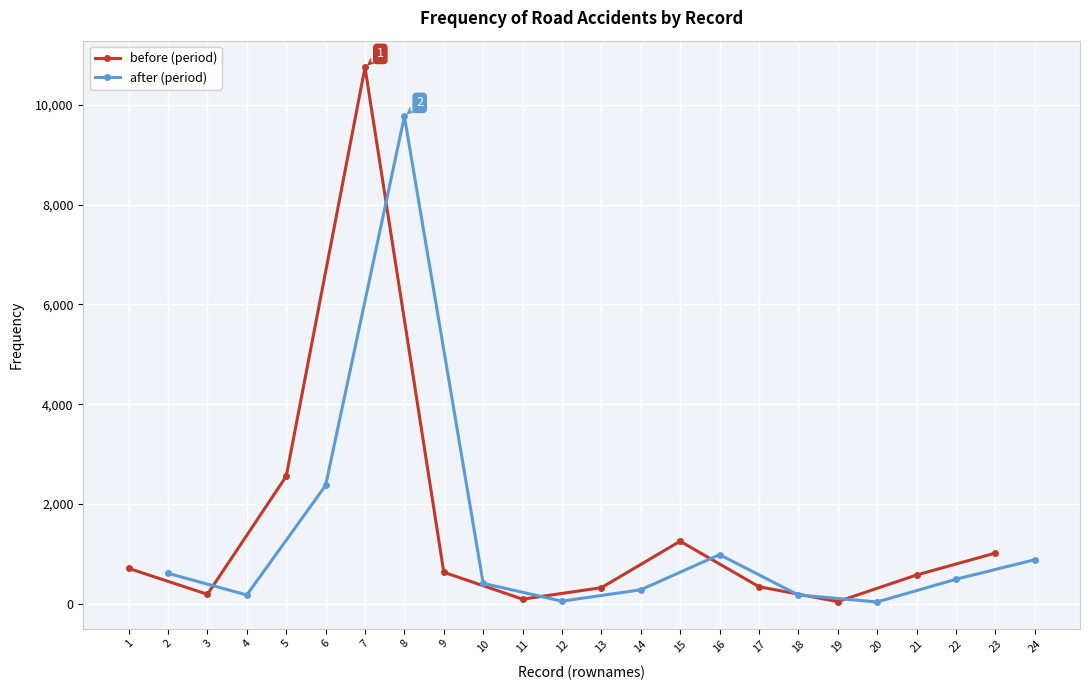

The value of after (period) at 14 is 283. True or false?

True